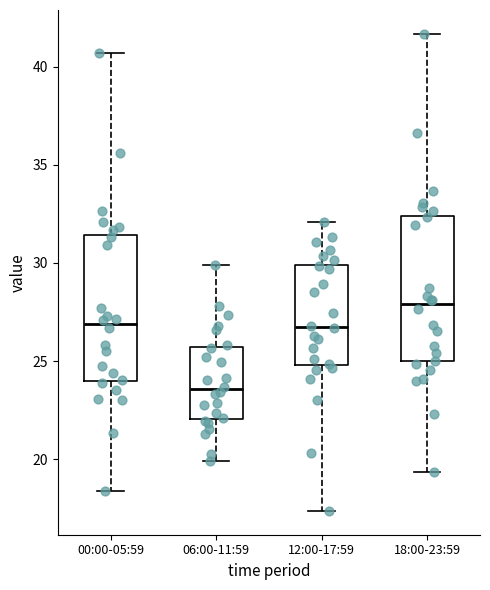

Which box has the highest median line?

18:00-23:59